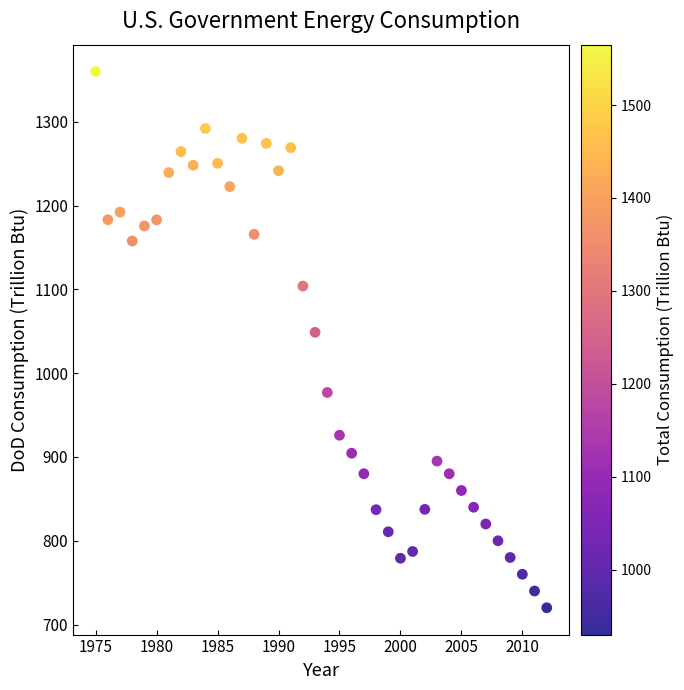

What is the range of X values (max minus min)?

37.0